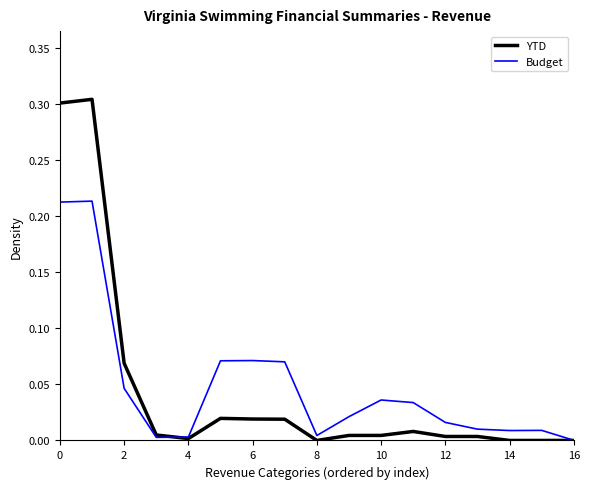

What is the sum of all Budget values?

0.8